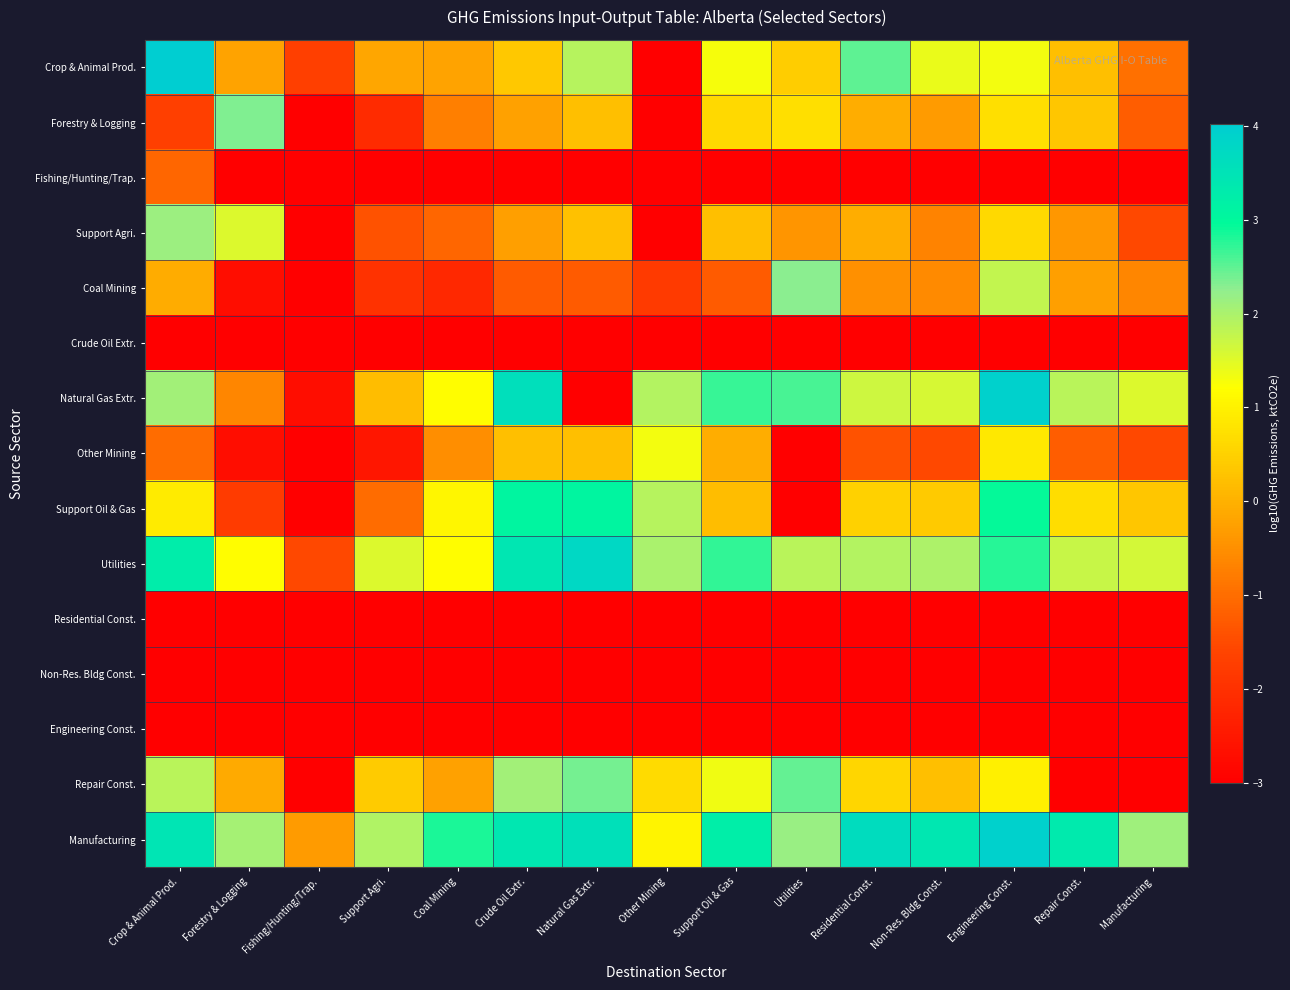

At how many categories does at least one series exceed 3?

8